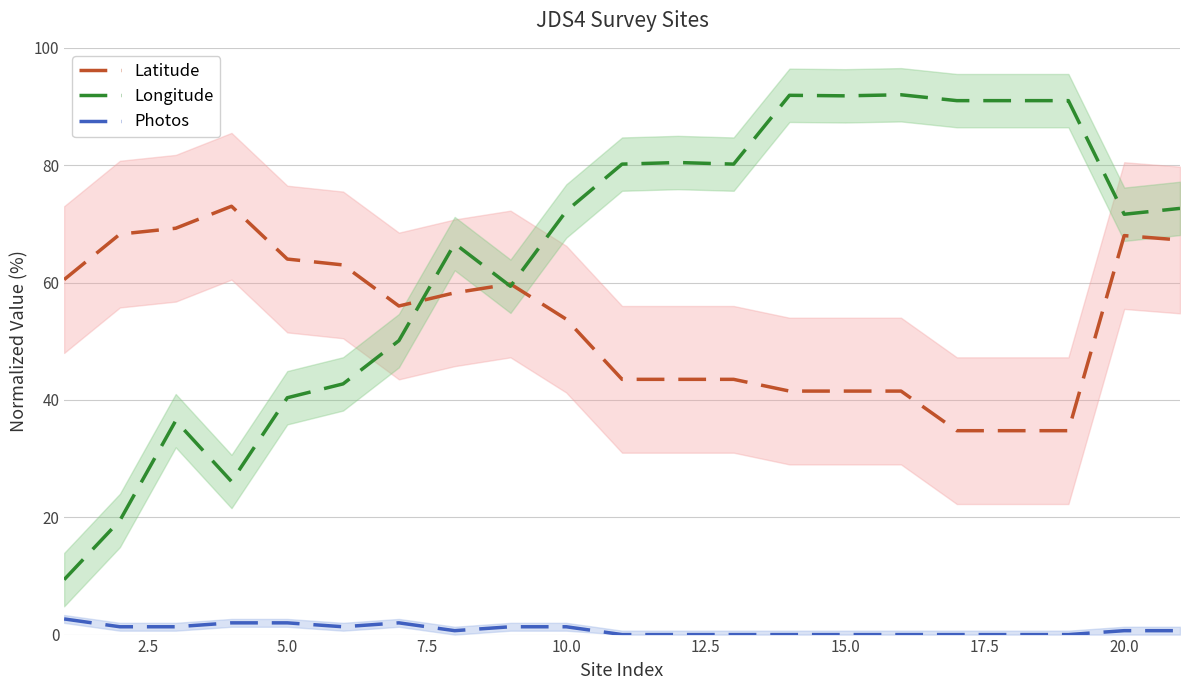

True or false: Photos and Latitude cross at least once.

False